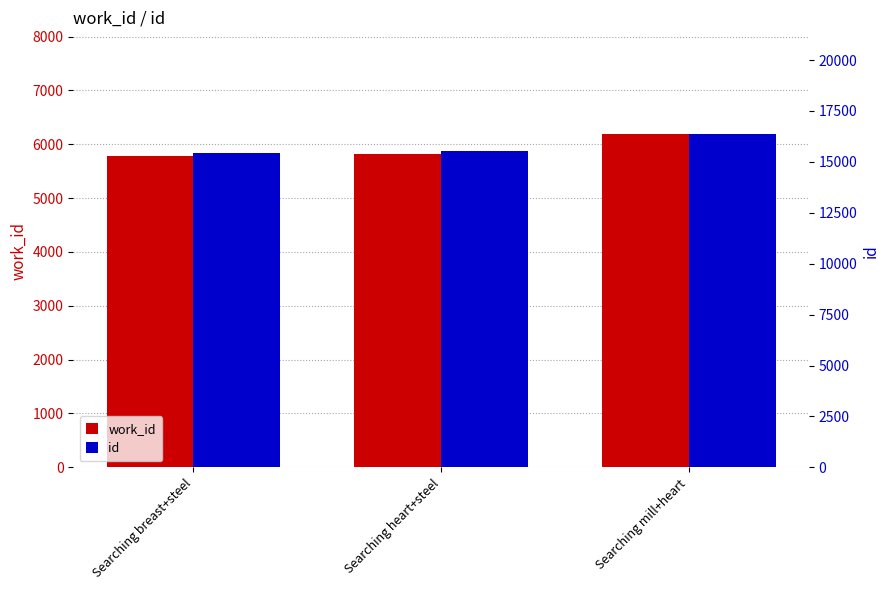

Rank the series by their maximum value, from lowest to highest.

work_id, id